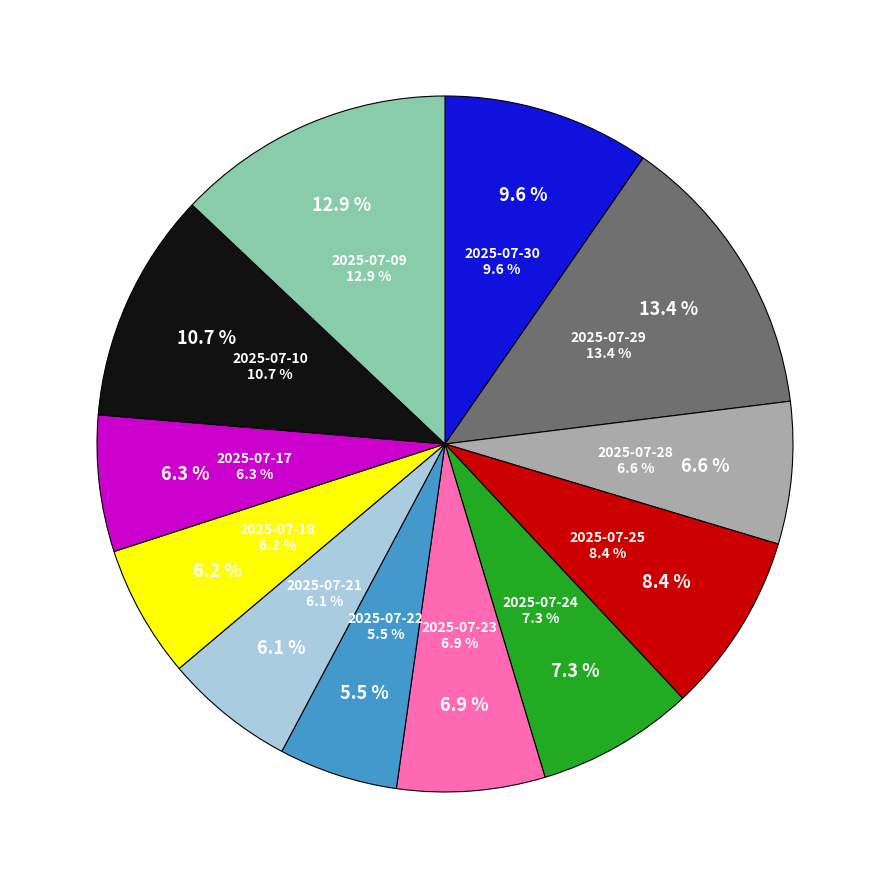

Is there a majority slice in this chart?

No